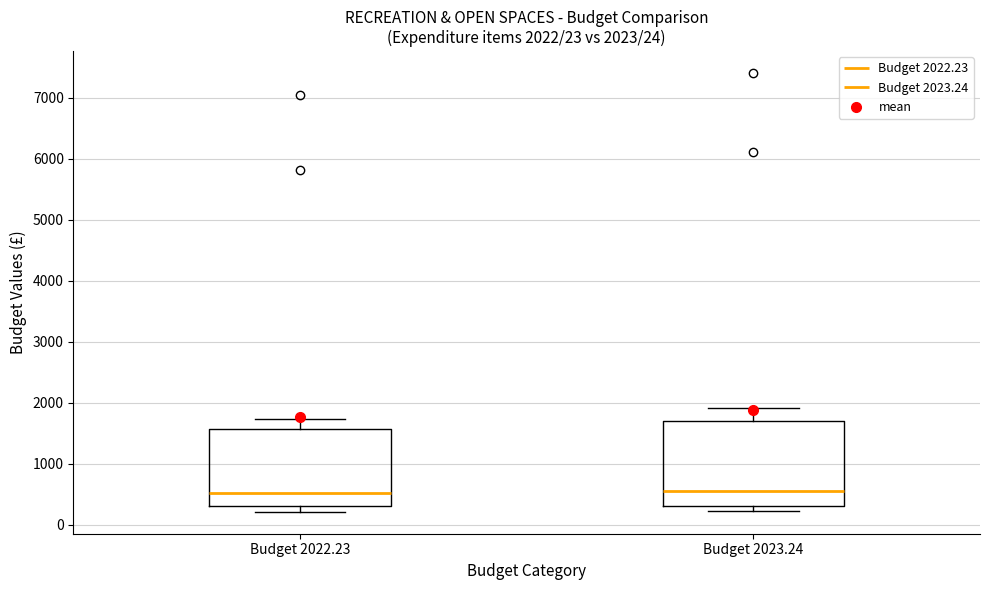

Which box is the tallest, from its lower edge to its upper edge?

Budget 2023.24